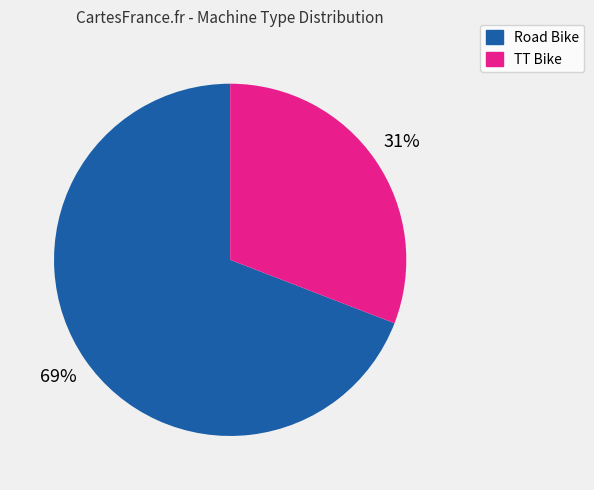

Does any single category account for the majority?

Yes